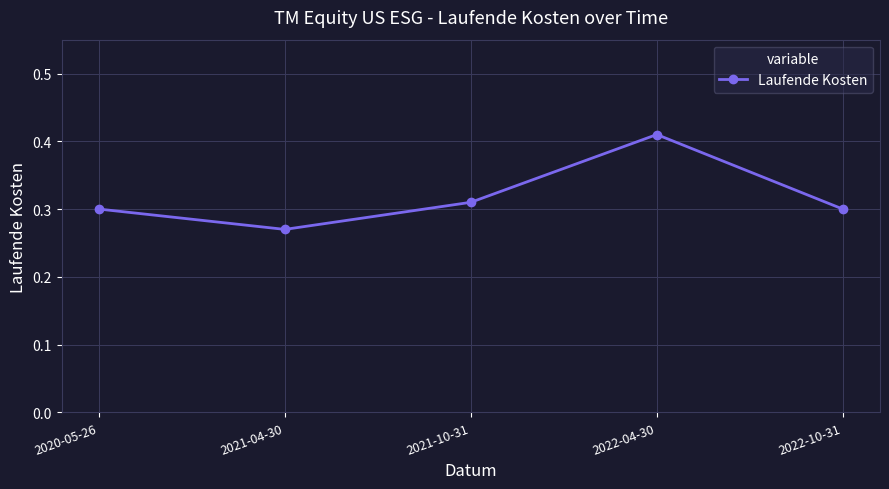

What is the label of the 1st point from the left?

2020-05-26